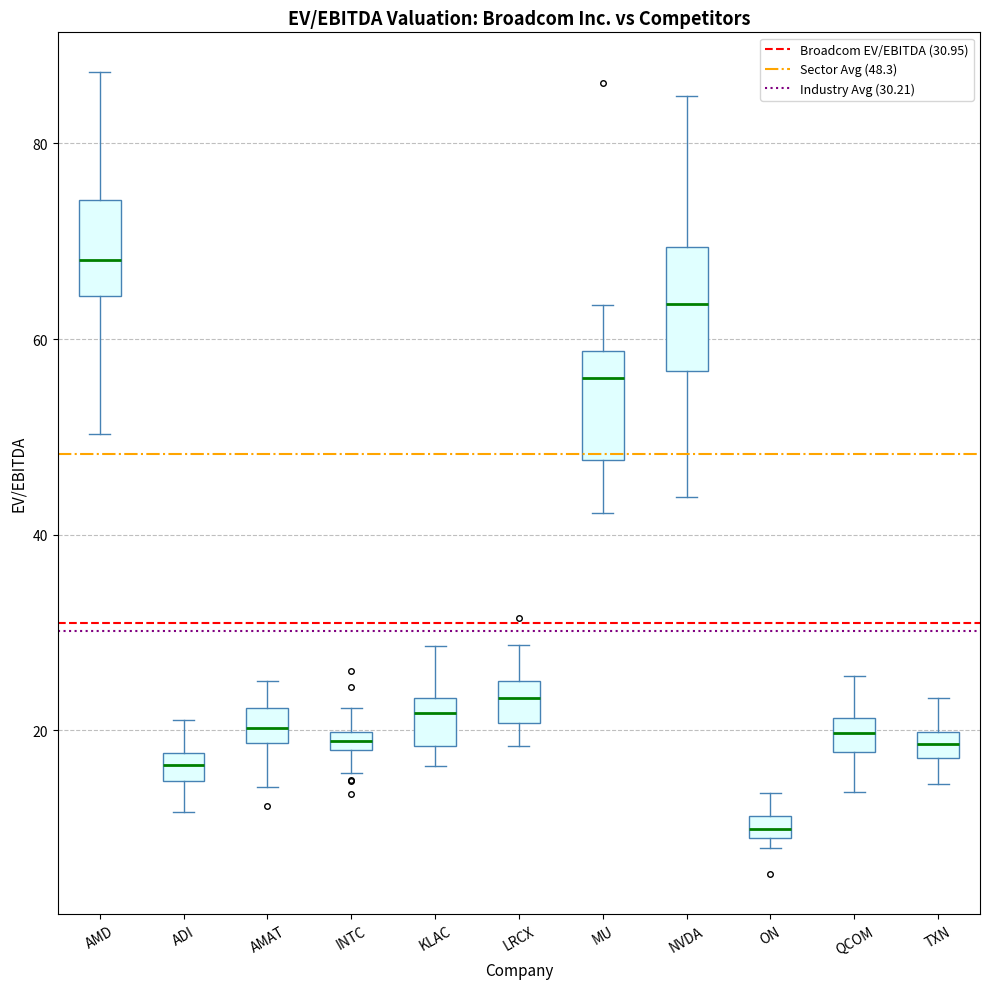

Where is the lower edge of the box for ADI on the y-axis? The values are not printed on the chart, so give them approximately, as read against the axis.

14